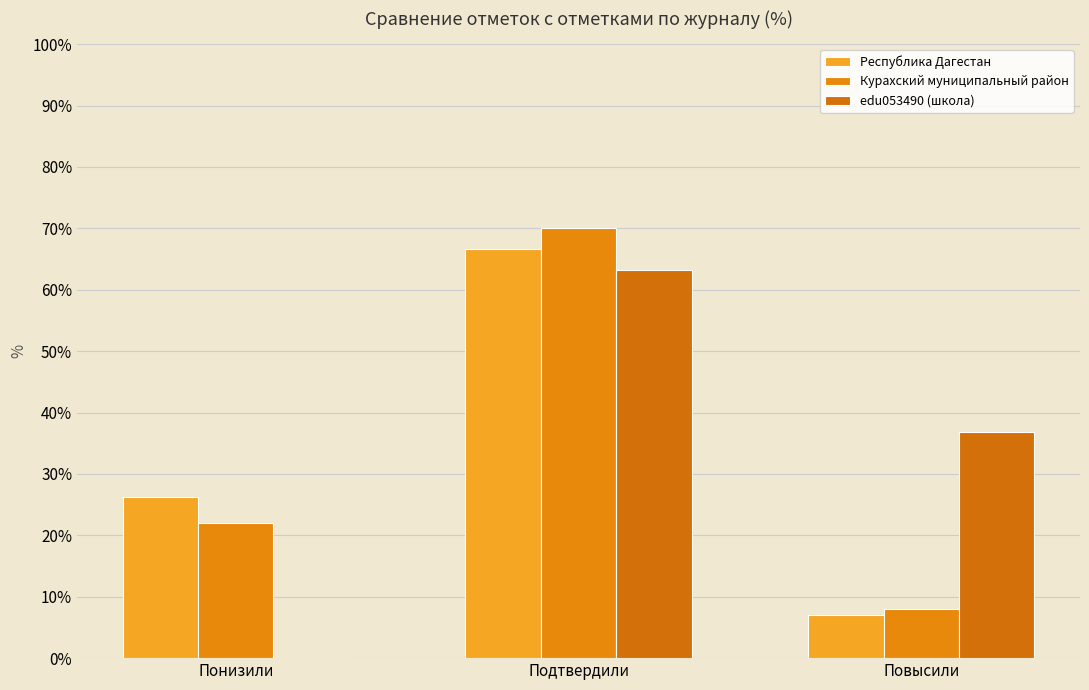

How many data points in edu053490 (школа) are above 36?

2